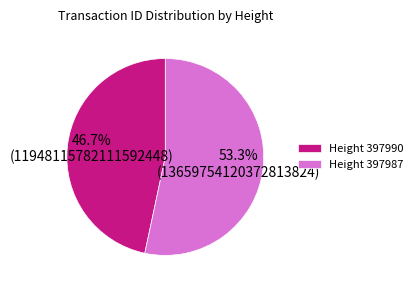

Combined, do Height 397987 and Height 397990 account for over 50%?

Yes